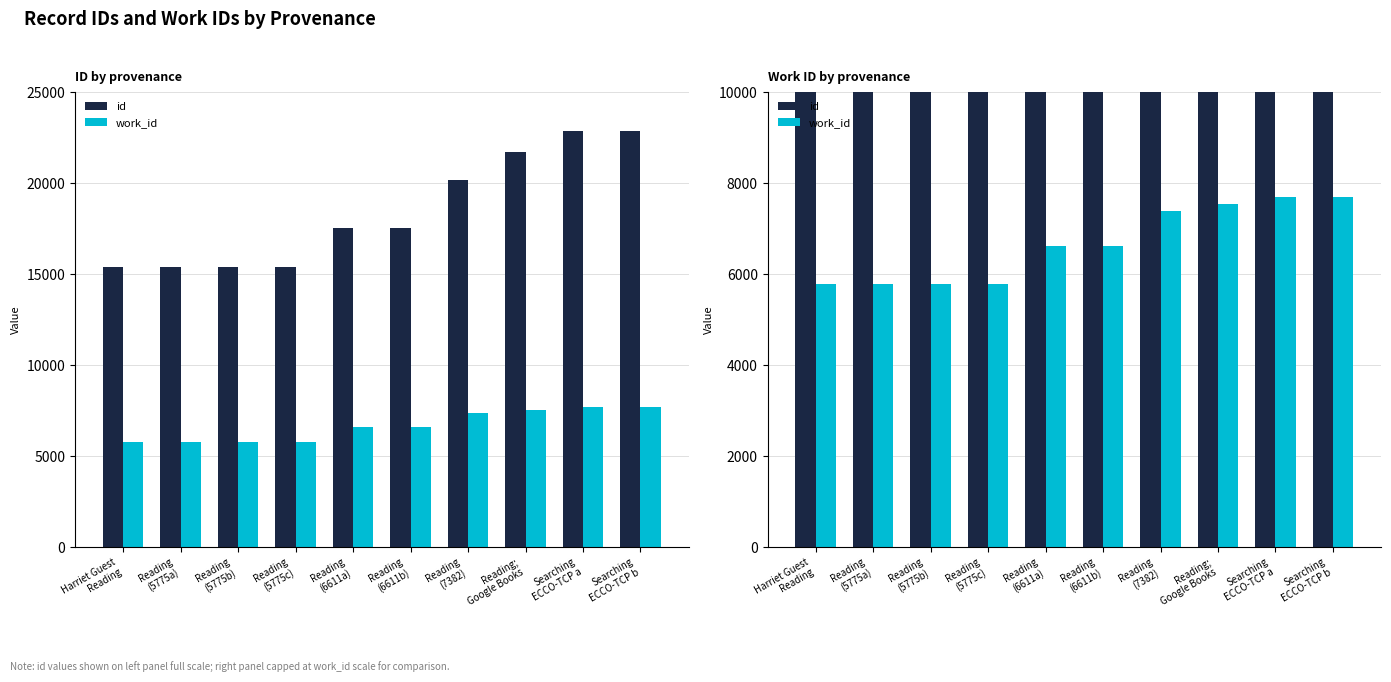

How many groups of bars are there?

10